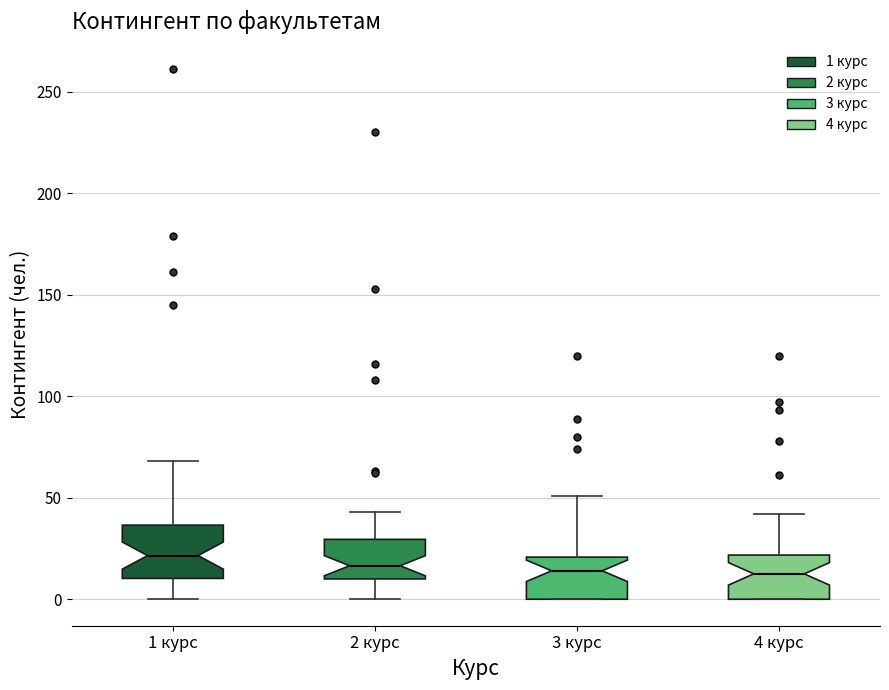

Reading left to right, transcribe this box plot: for each box, give where its median line is, the range the box spans, and where its two whiskers end, as read against the y-axis. The values are not printed on the chart, so give them approximately, as read against the axis.

1 курс: median 20, box 10 to 35, whiskers 0 to 70
2 курс: median 15, box 10 to 30, whiskers 0 to 45
3 курс: median 15, box 0 to 20, whiskers 0 to 50
4 курс: median 15, box 0 to 20, whiskers 0 to 40